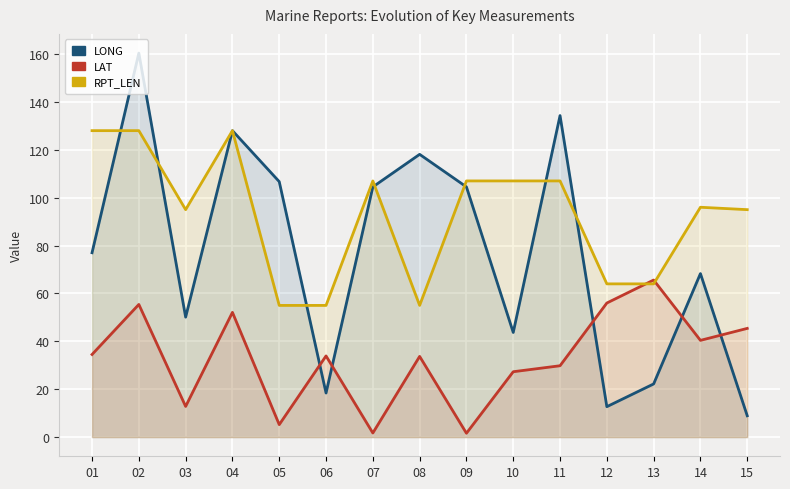

What are all the series names shown in the legend?

LONG, LAT, RPT_LEN